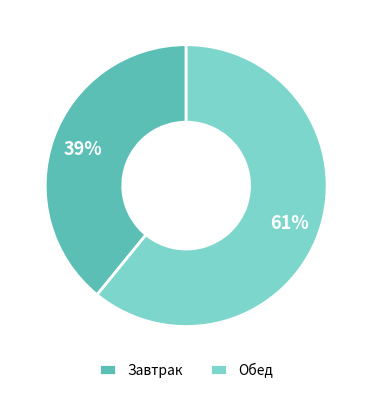

To the nearest percent, what is the average slice percentage?

50%